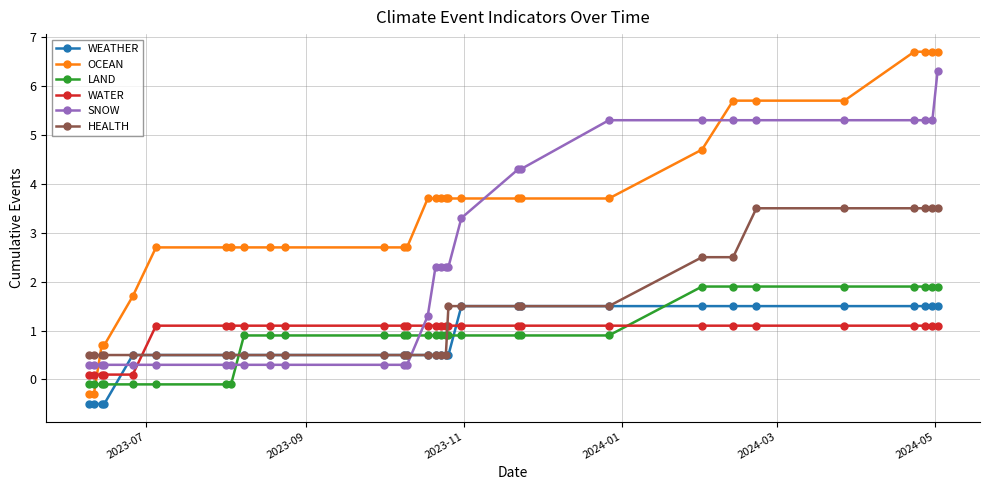

How many lines are shown in the chart?

6